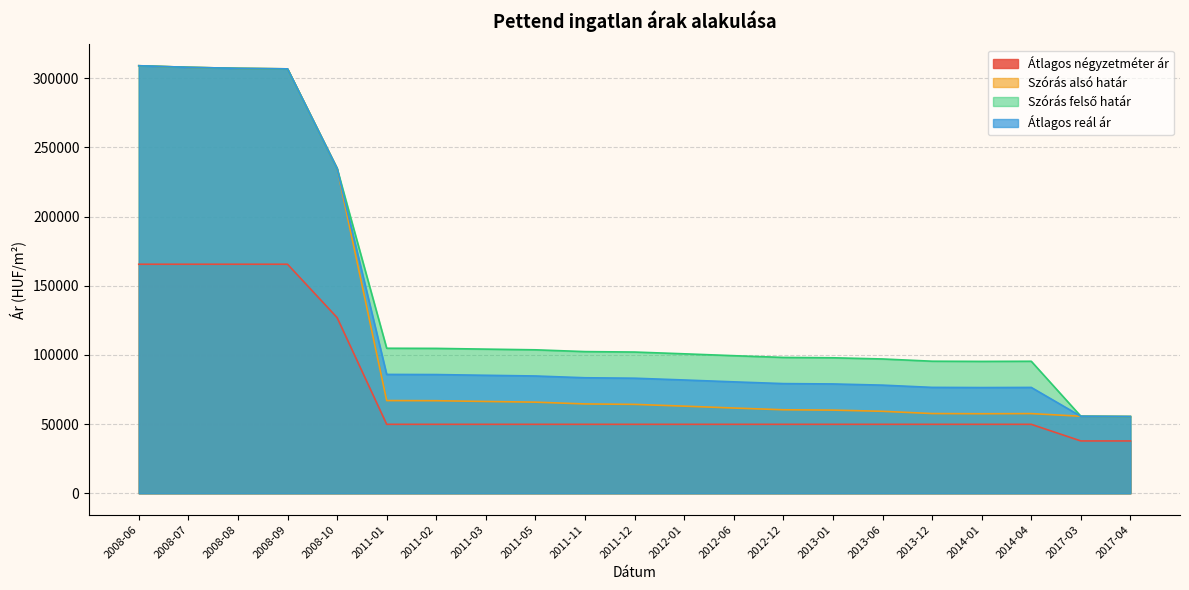

What is the difference between the second highest and second lowest values in the Szórás felső határ series?

252207